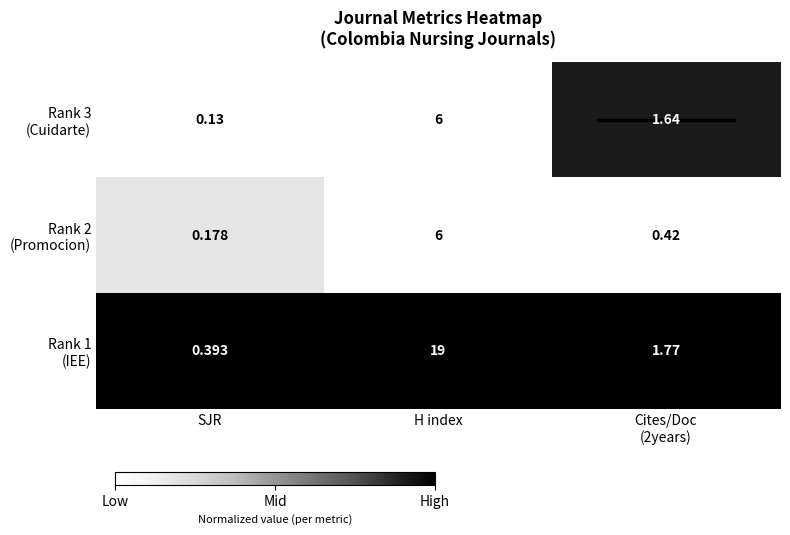

At which category does the chart reach its minimum across all series?

SJR